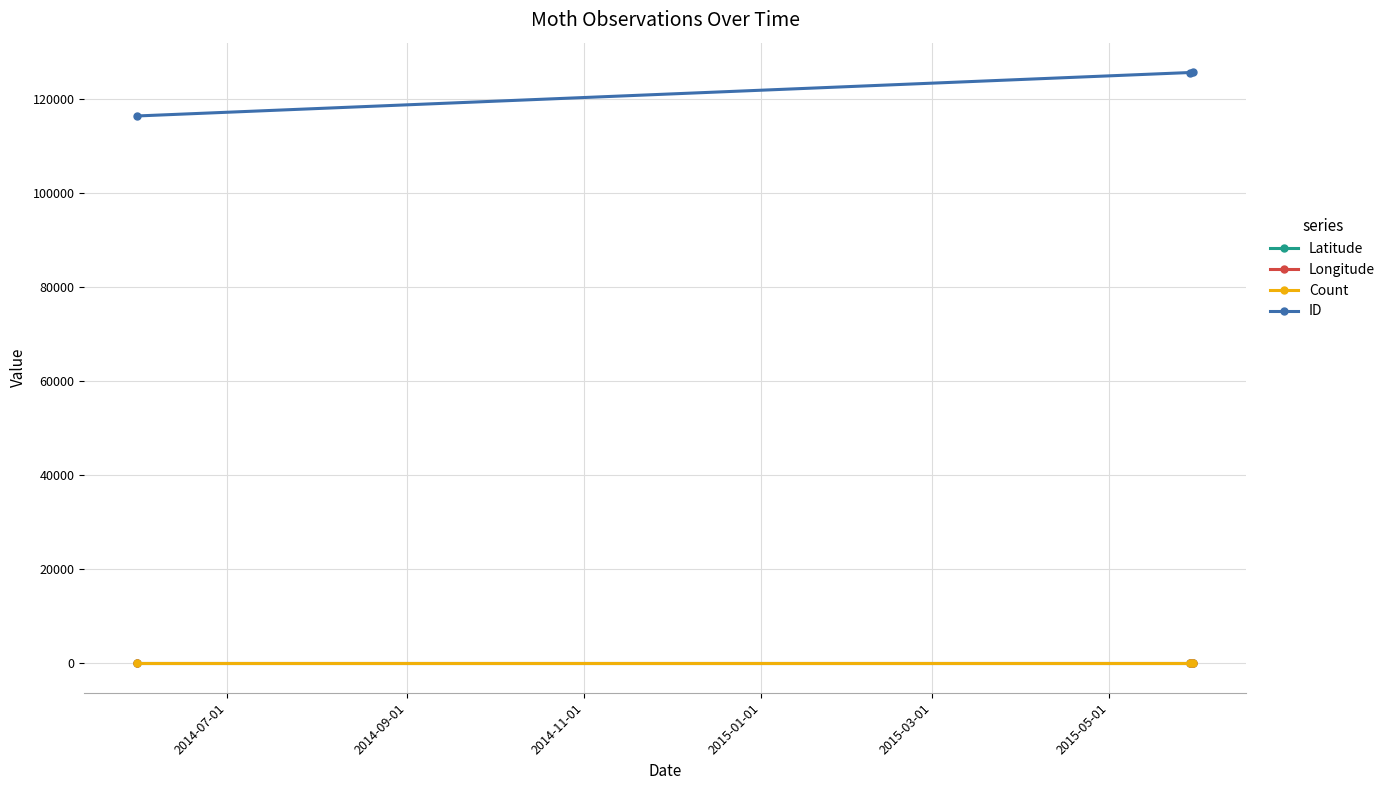

What is the maximum value for ID?

125799.0